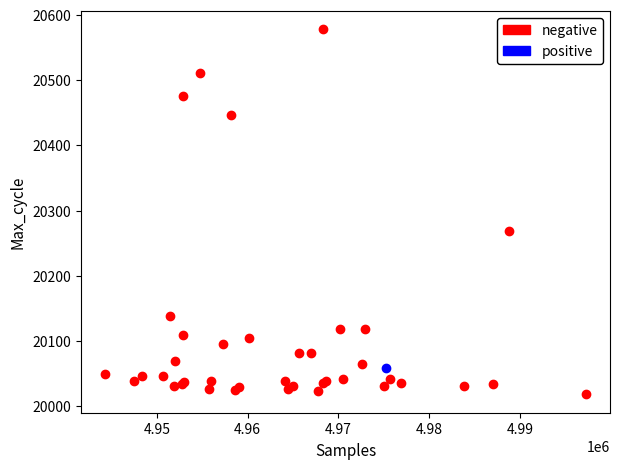

What are all the series names shown in the legend?

negative, positive